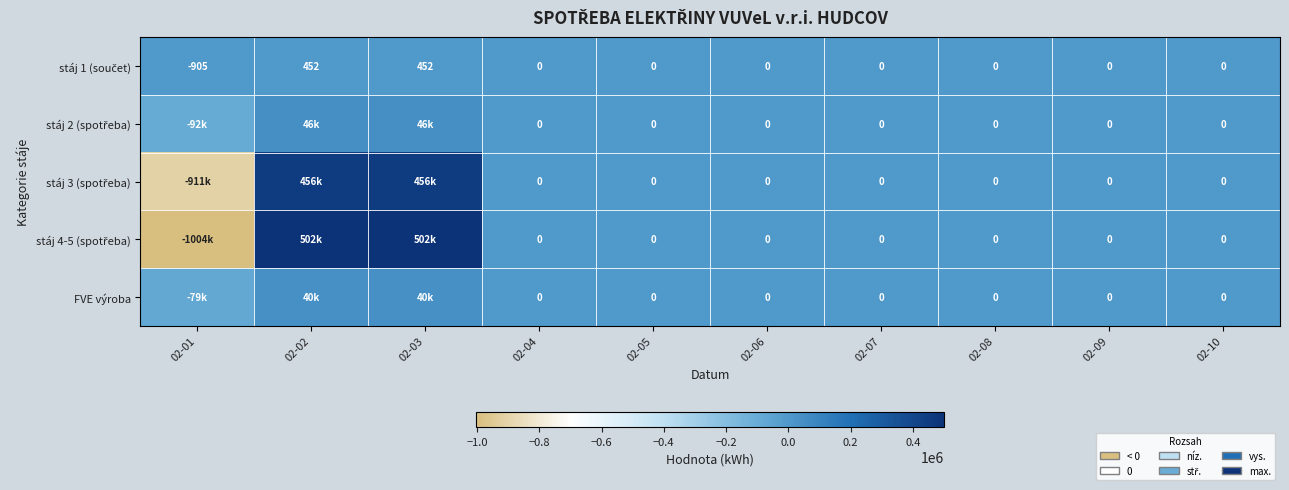

At how many categories does at least one series exceed 100380?

2